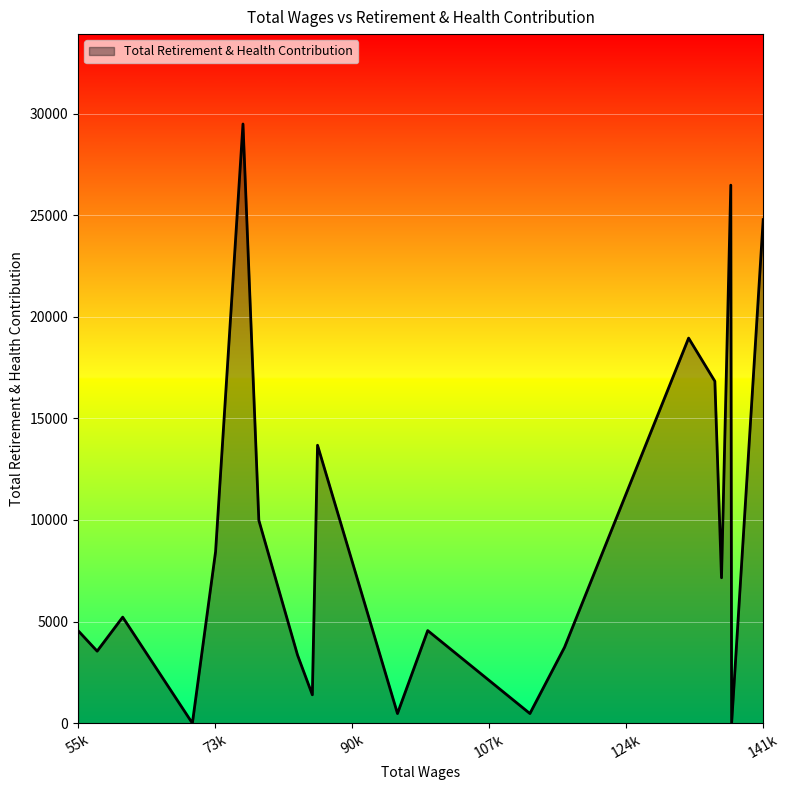

What is the greatest value displayed?

29486